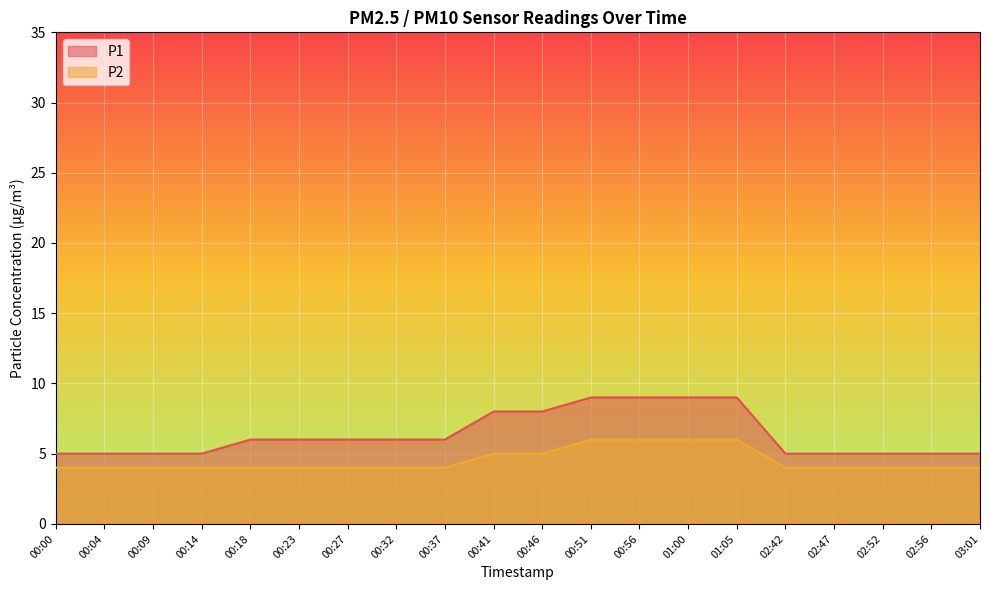

What is the average value of the P2 series?

4